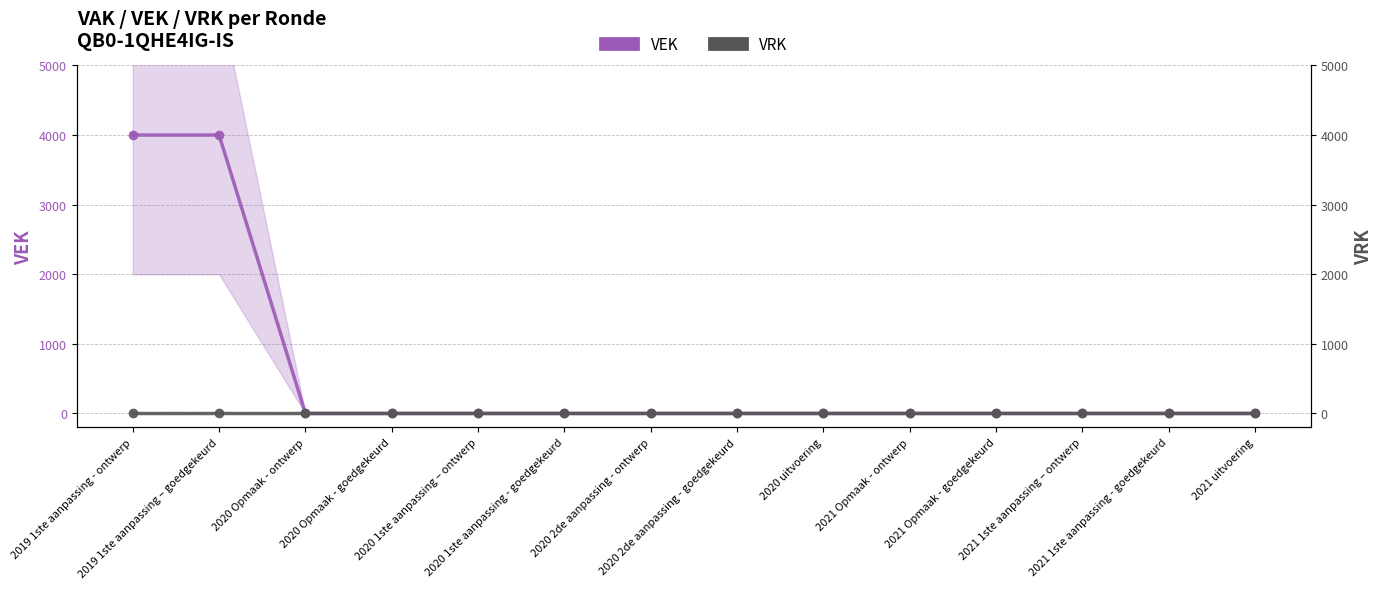

True or false: VEK and VRK cross at least once.

False